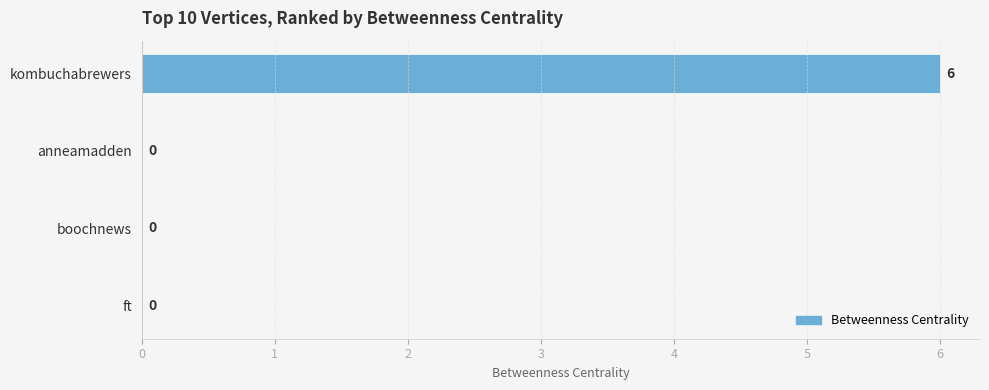

The value at anneamadden is 0. True or false?

True